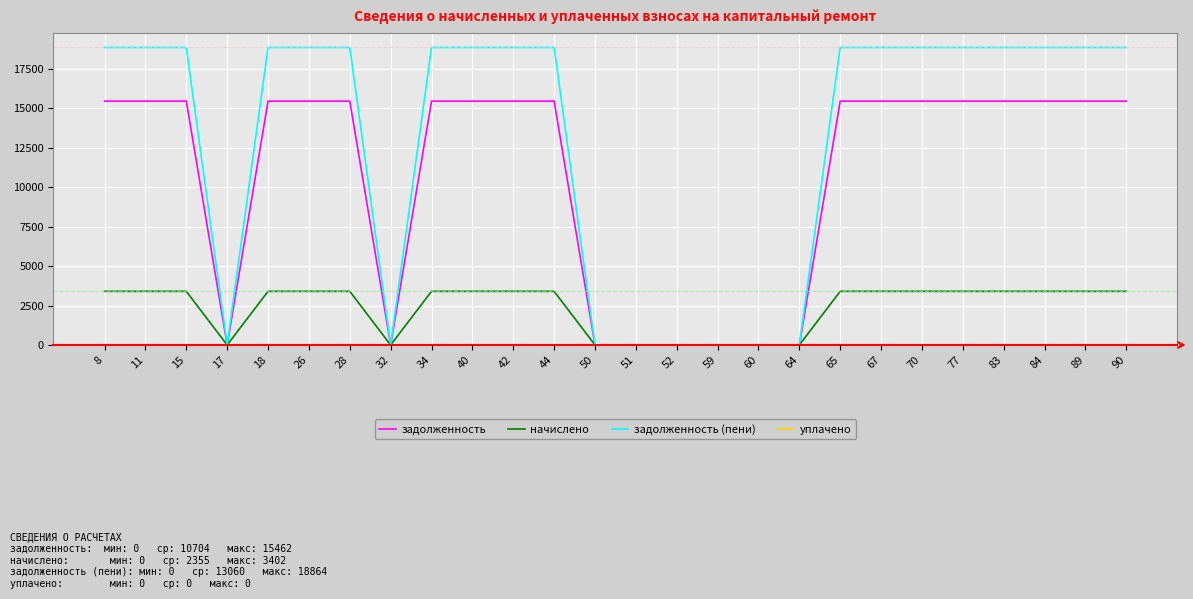

Which series has the largest total across all categories?

задолженность (пени)